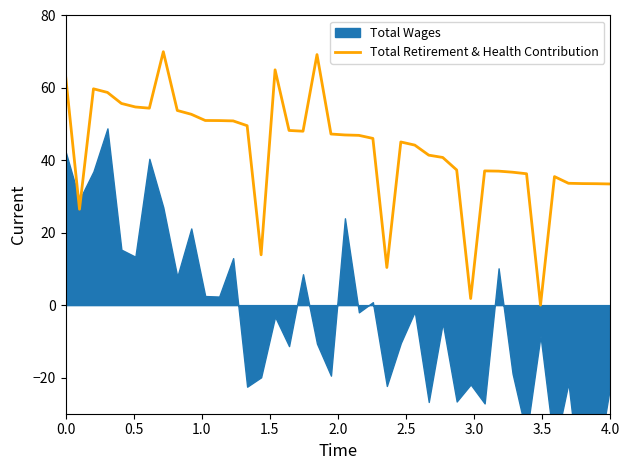

What is the maximum value shown in the chart?

70.0